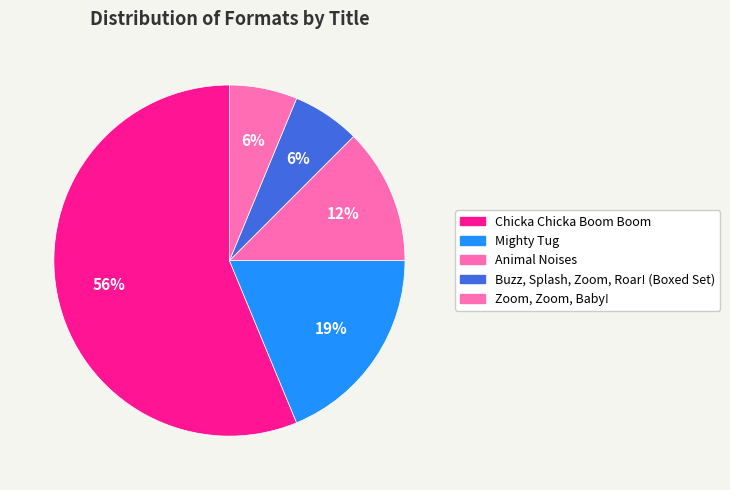

True or false: Mighty Tug accounts for 33% of the total.

False